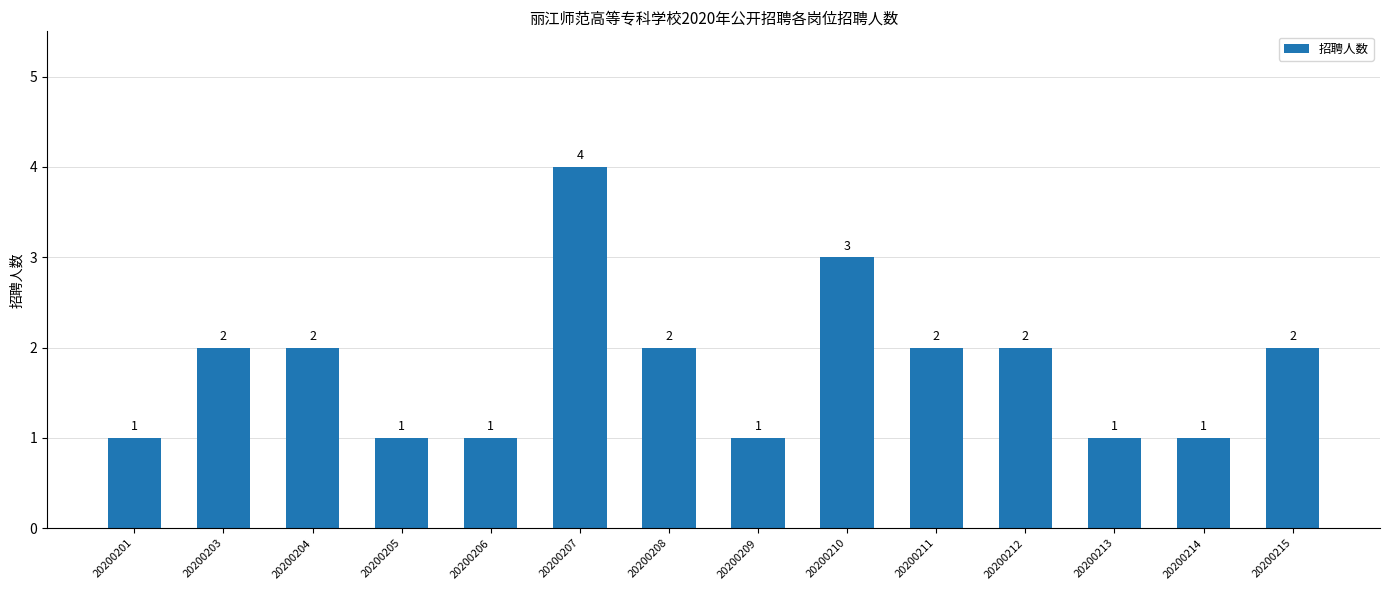

What is the minimum value shown in the chart?

1